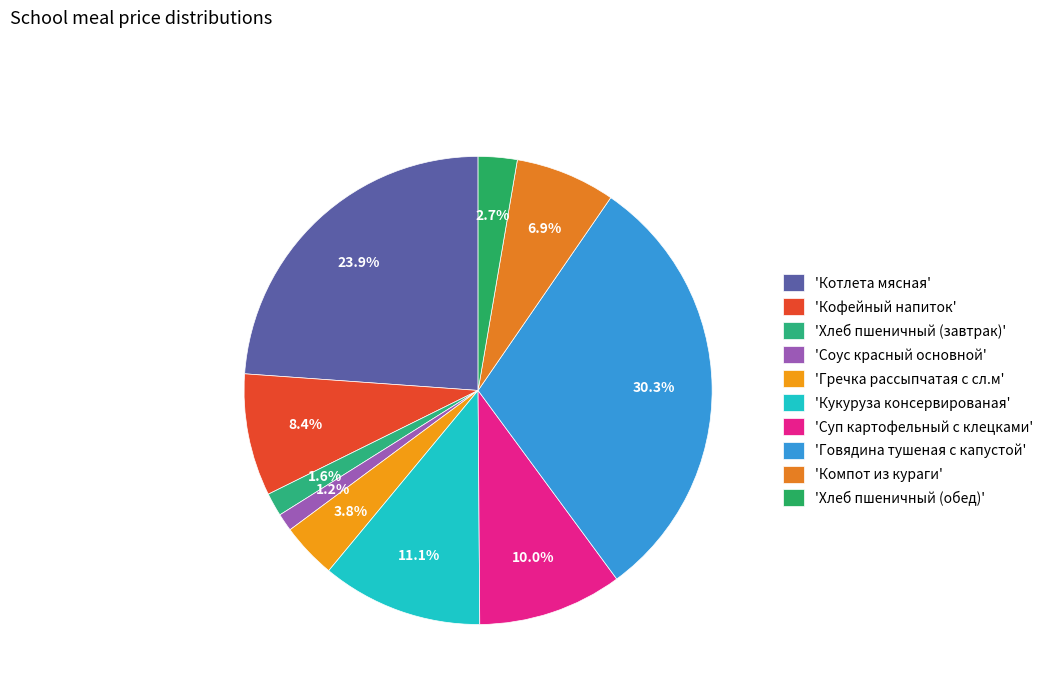

How many slices are in this pie chart?

10